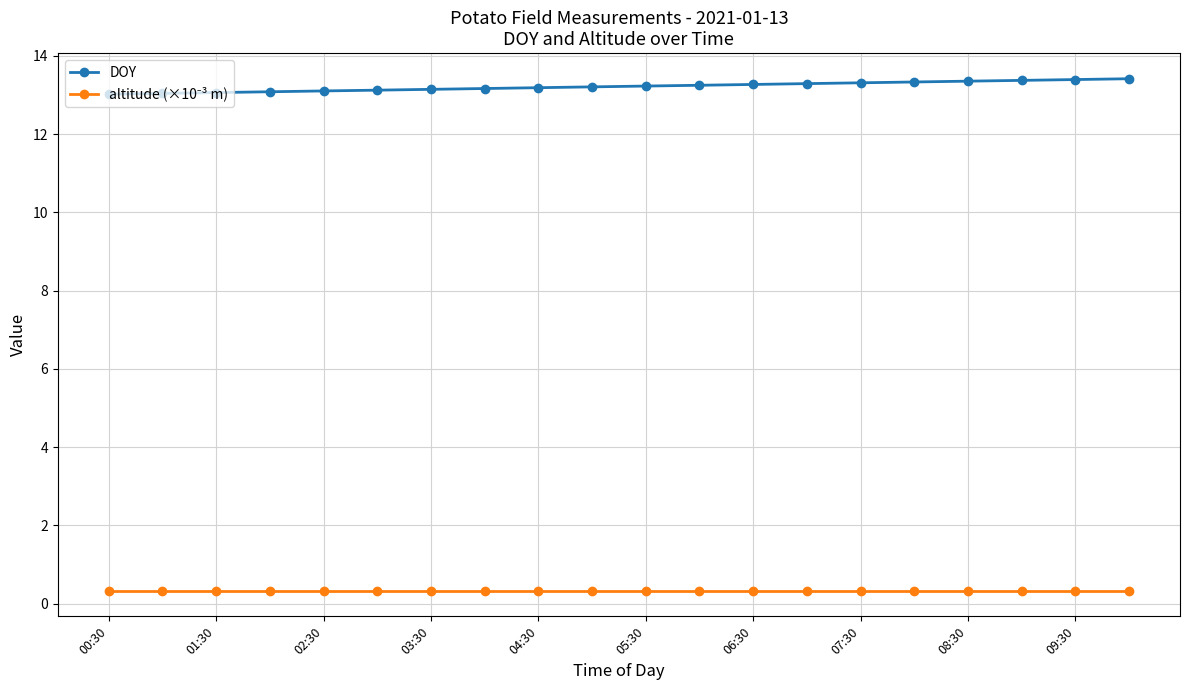

What is the greatest value displayed?

13.4